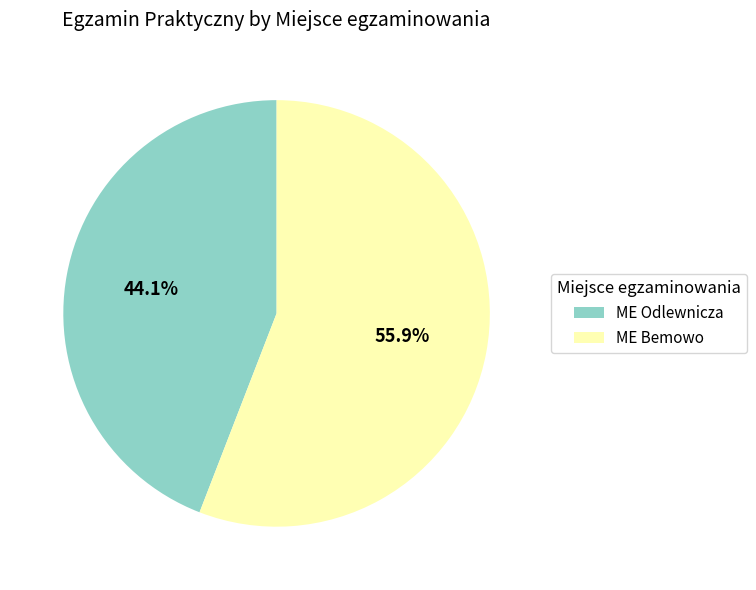

Combined, do ME Odlewnicza and ME Bemowo account for over 50%?

Yes